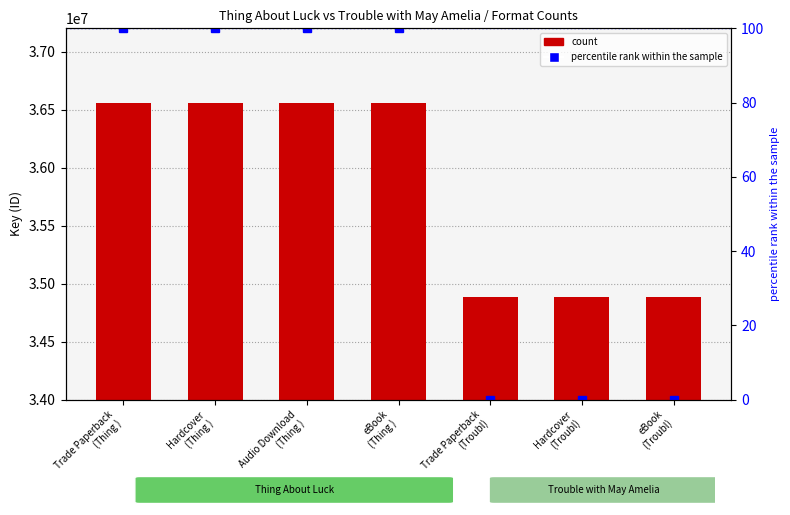

How many percentile rank within the sample values are between 0 and 100?

7